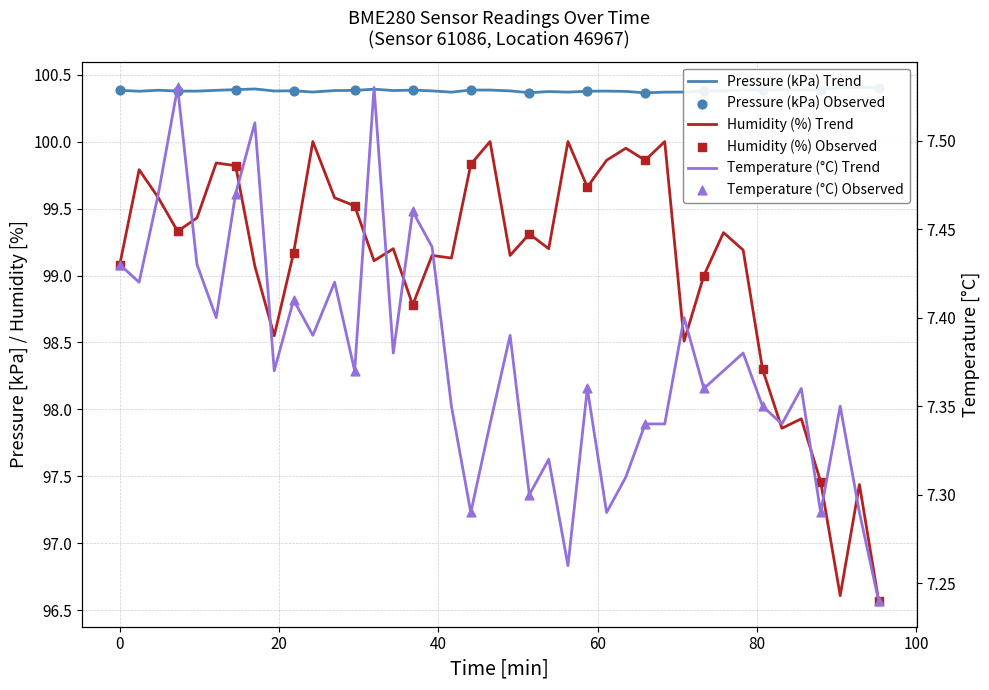

At how many categories does at least one series exceed 69?

40